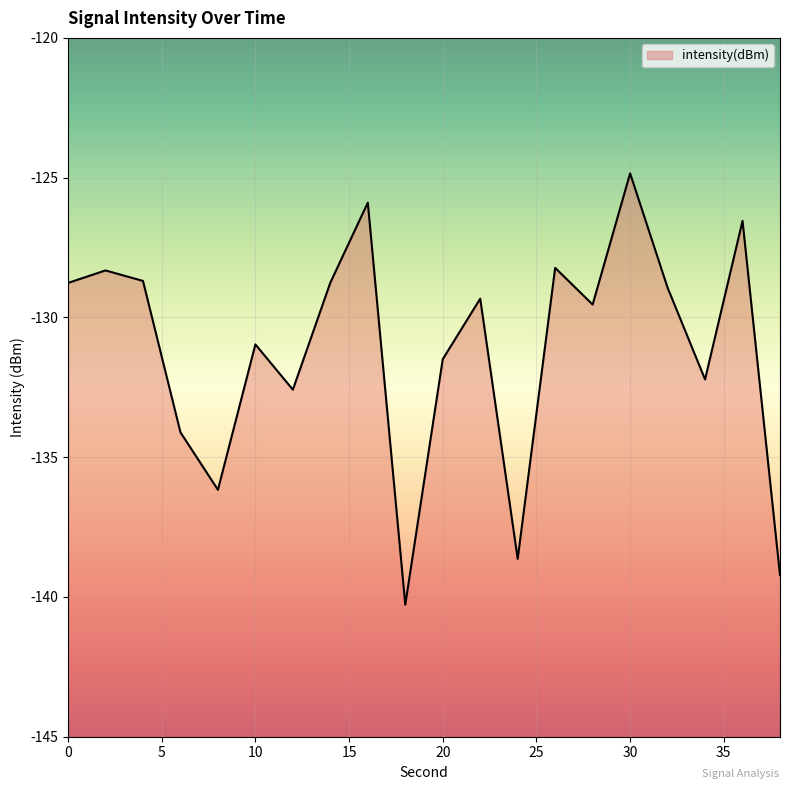

How many lines are shown in the chart?

1